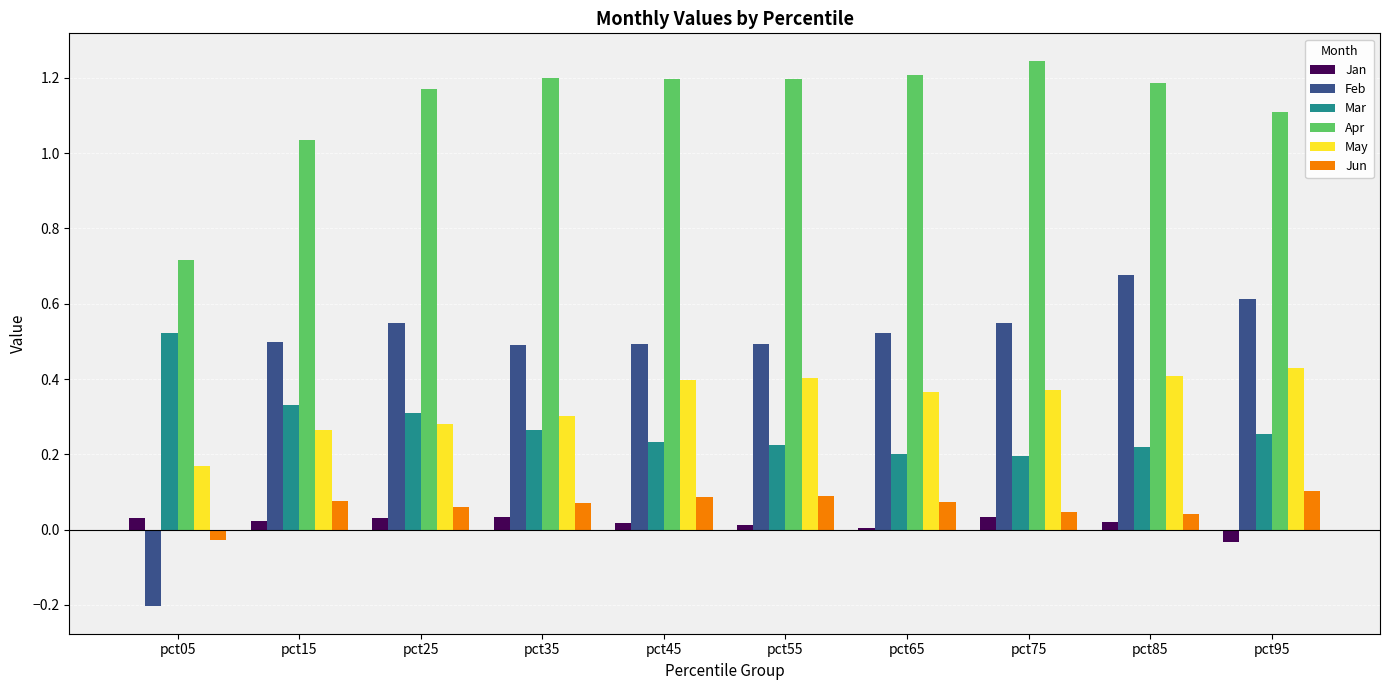

How many values in the Jun series exceed 0?

9